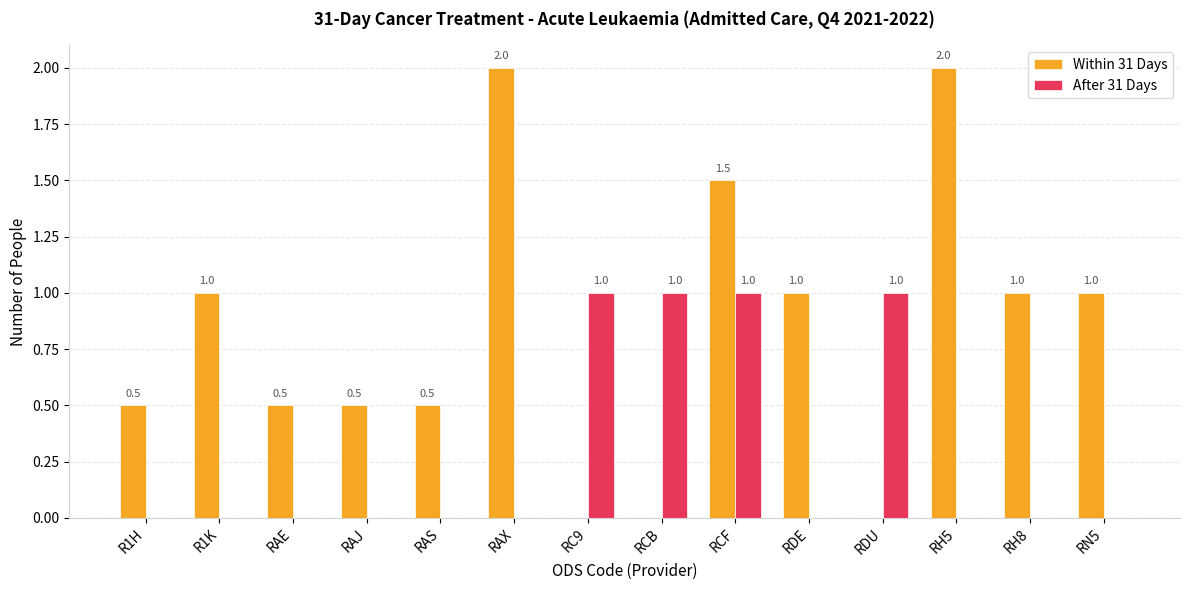

What is the sum of all After 31 Days values?

4.0